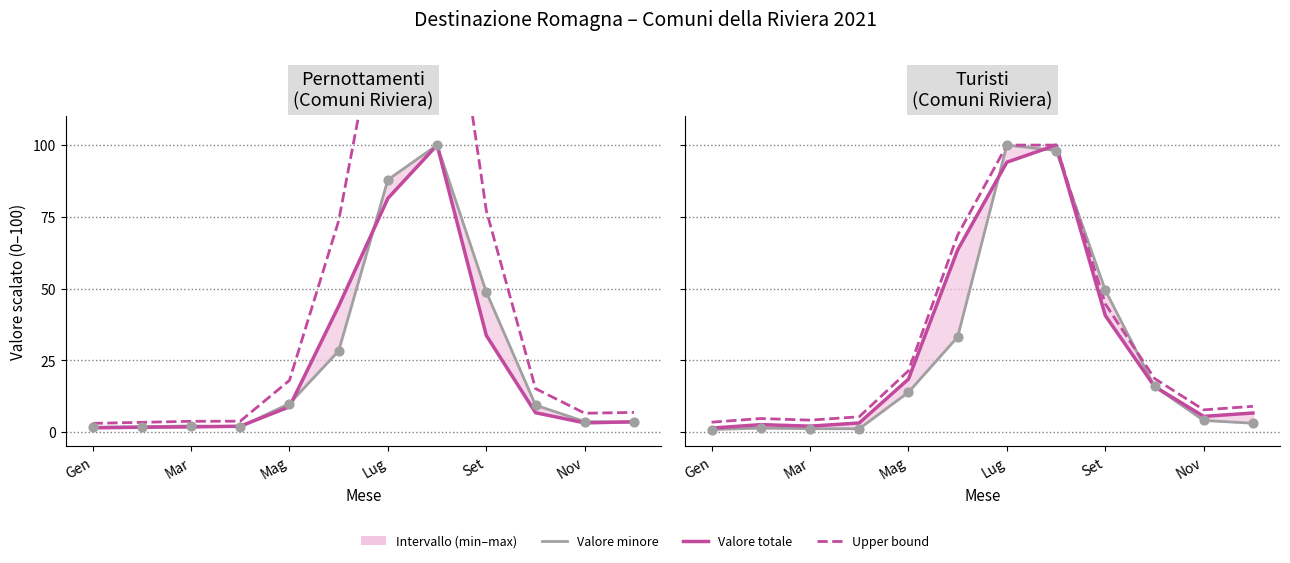

At how many categories does at least one series exceed 98?

2